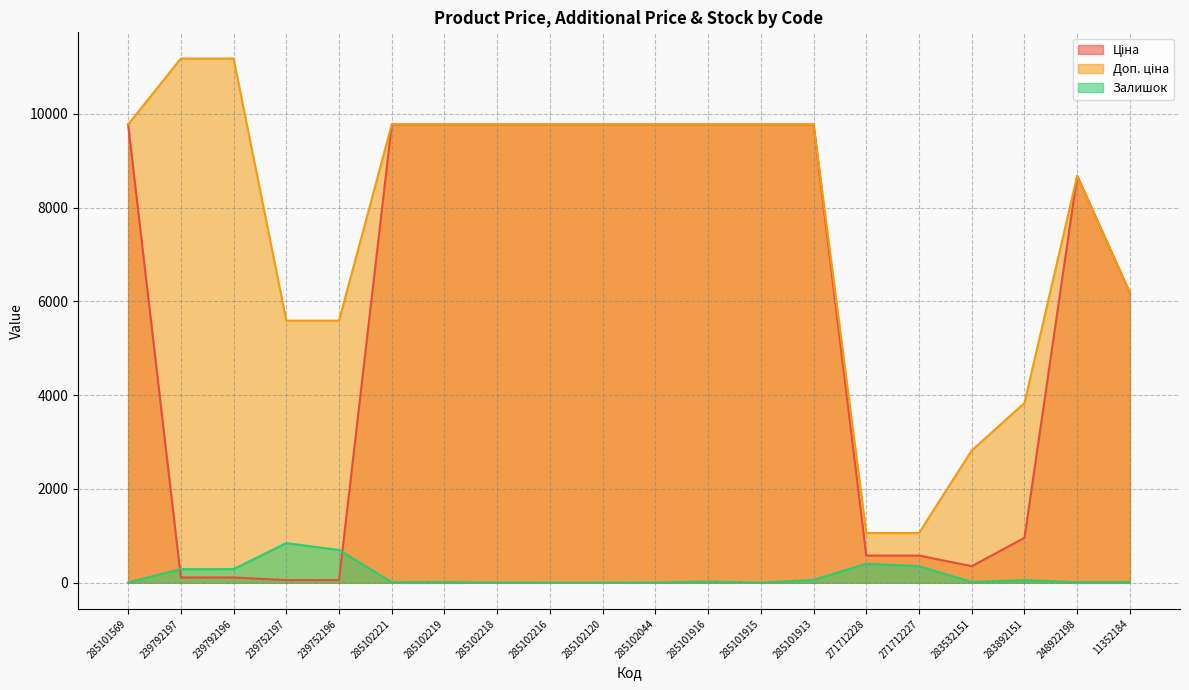

How many lines are shown in the chart?

3